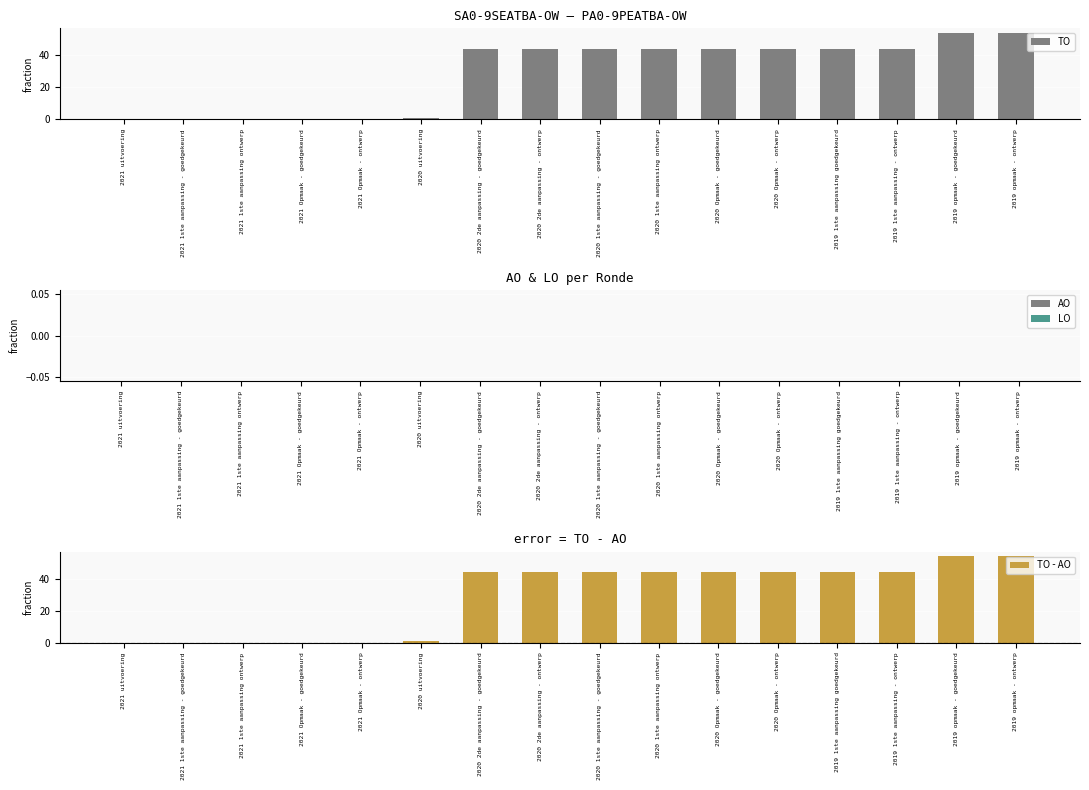

Which series has the largest range (max minus min)?

TO